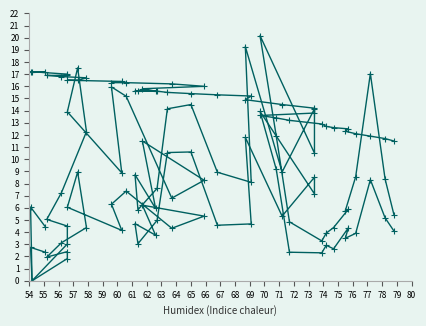

What is the total value across all series at 54?

25.3